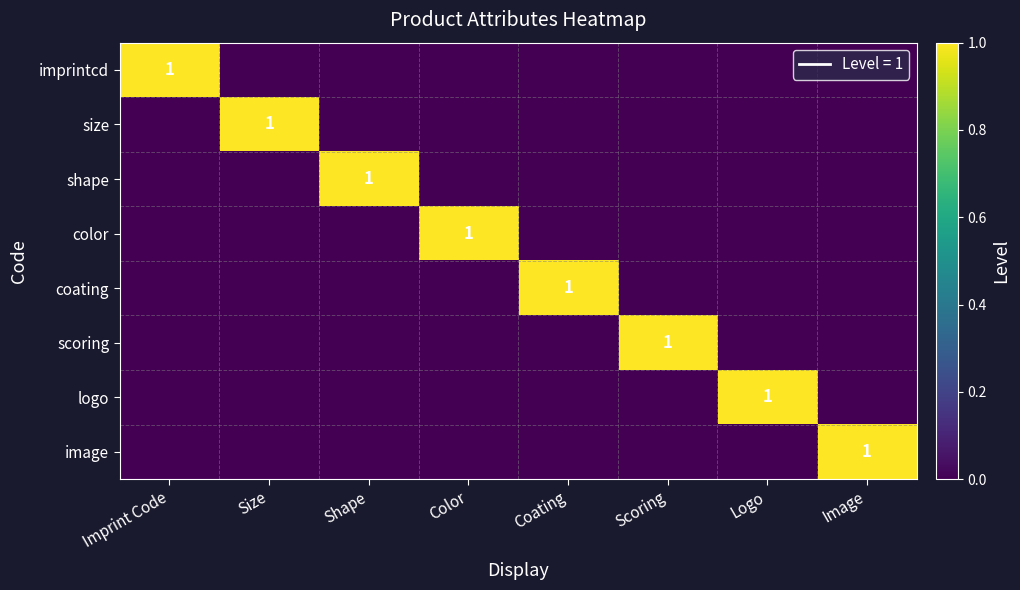

Which category has the highest value in the size series?

Size